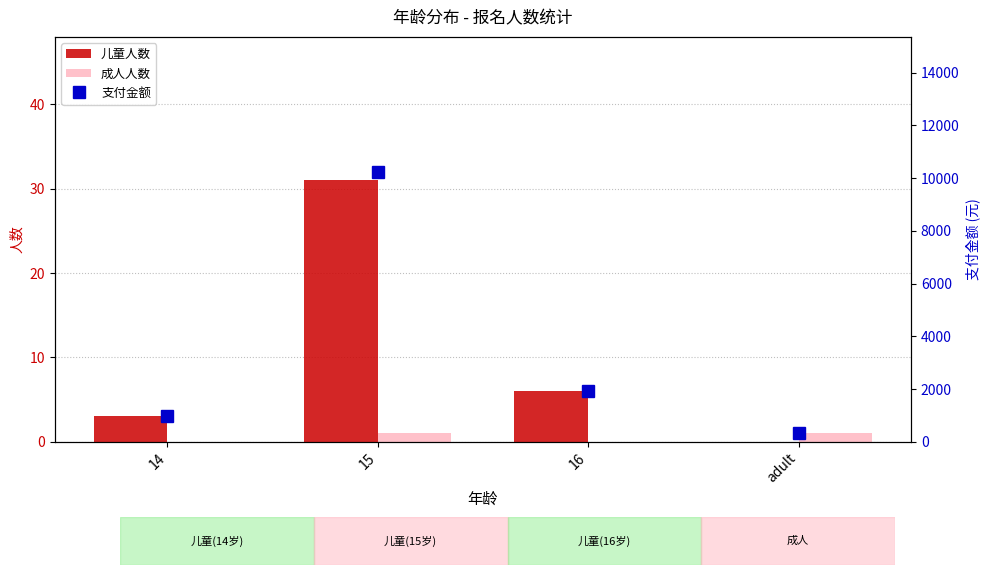

The 儿童人数 series shows 5 at 14. True or false?

False